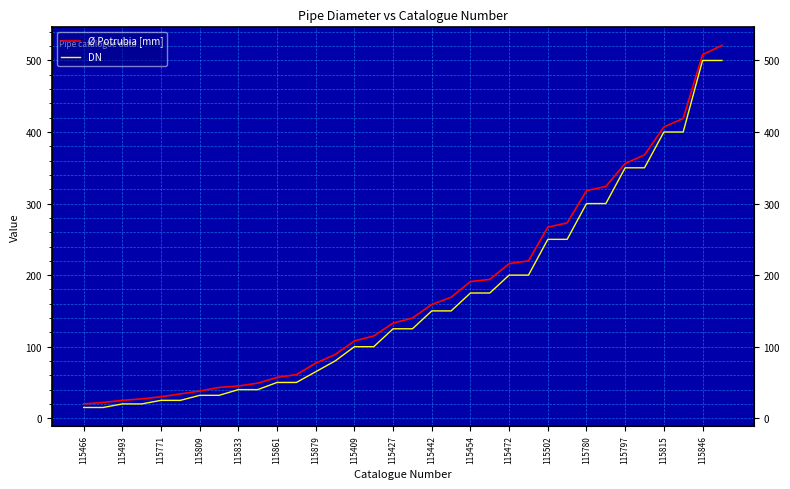

Rank the series at 23 from highest to lowest value.

Ø Potrubia [mm], DN